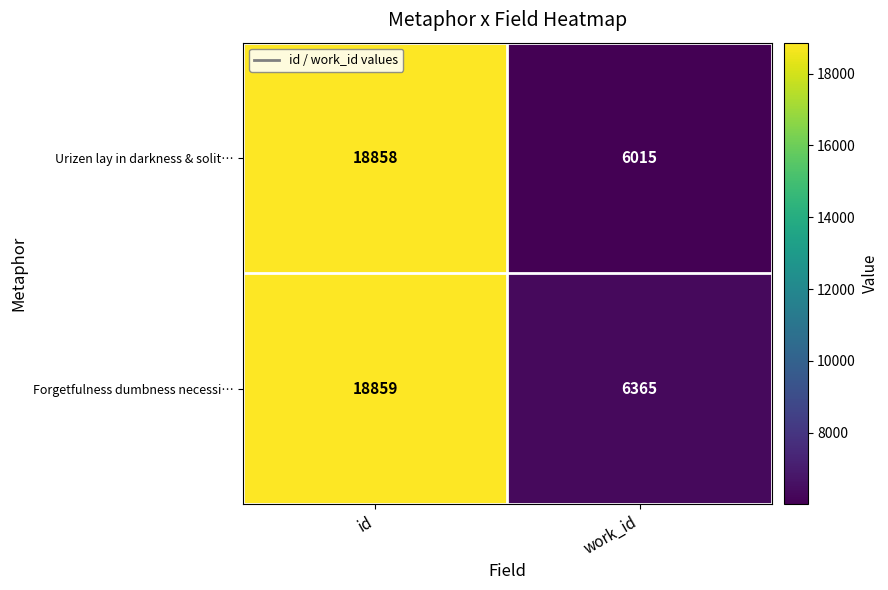

Reading left to right, list all the values displayed in this chart.

Urizen lay in darkness & solit…: id=18858	work_id=6015
Forgetfulness dumbness necessi…: id=18859	work_id=6365